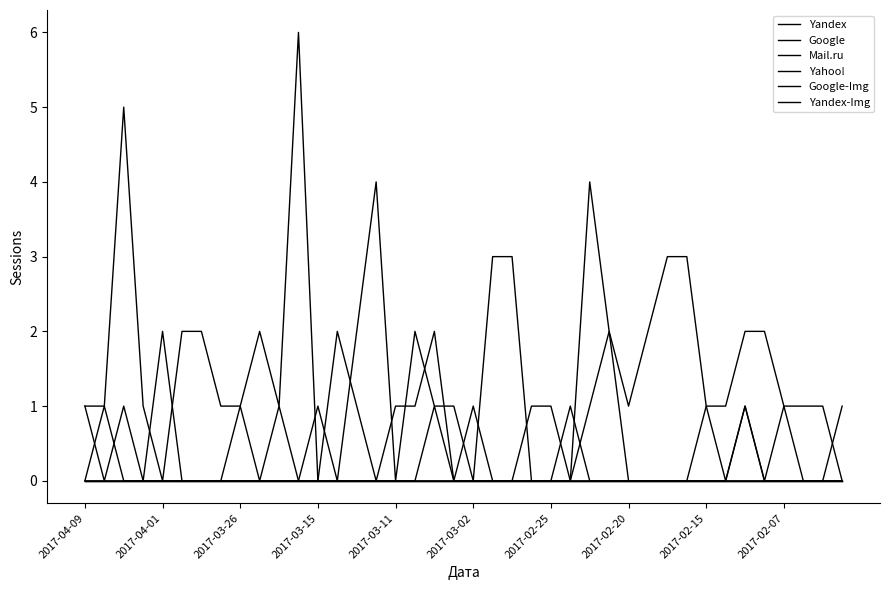

What is the difference between the second highest and minimum values in the Yandex series?

5